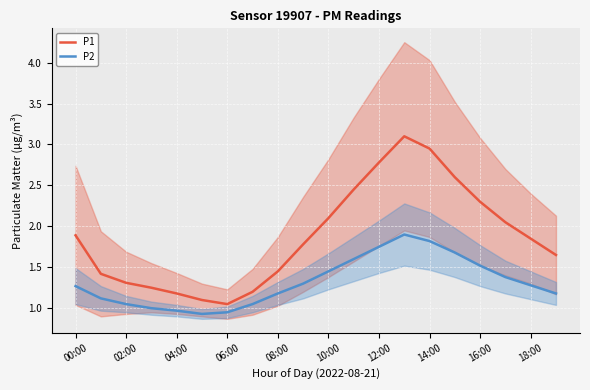

List the series in order of their overall mean, lowest first.

P2, P1